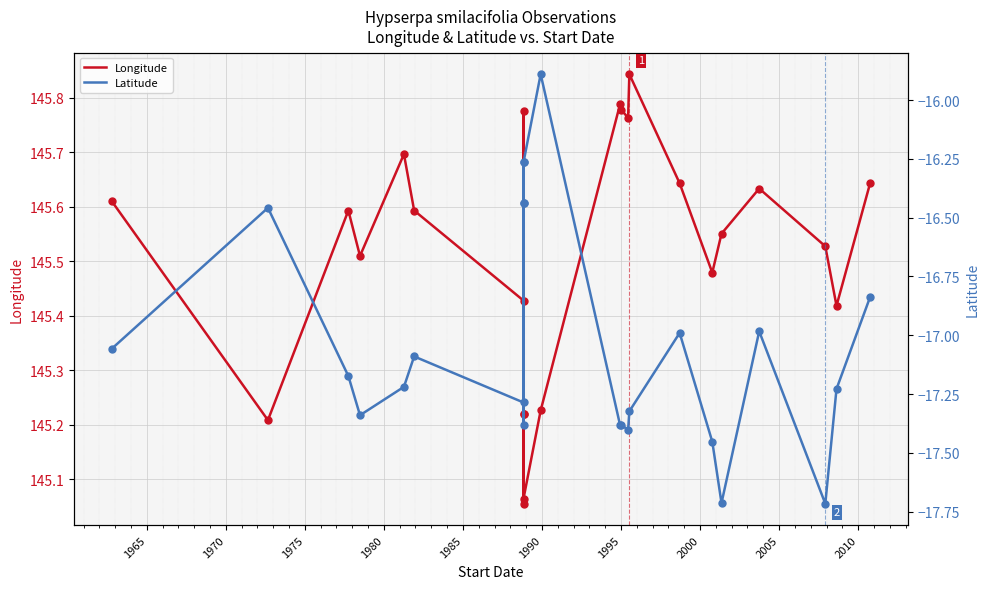

Rank the series by their average value, from highest to lowest.

Longitude, Latitude